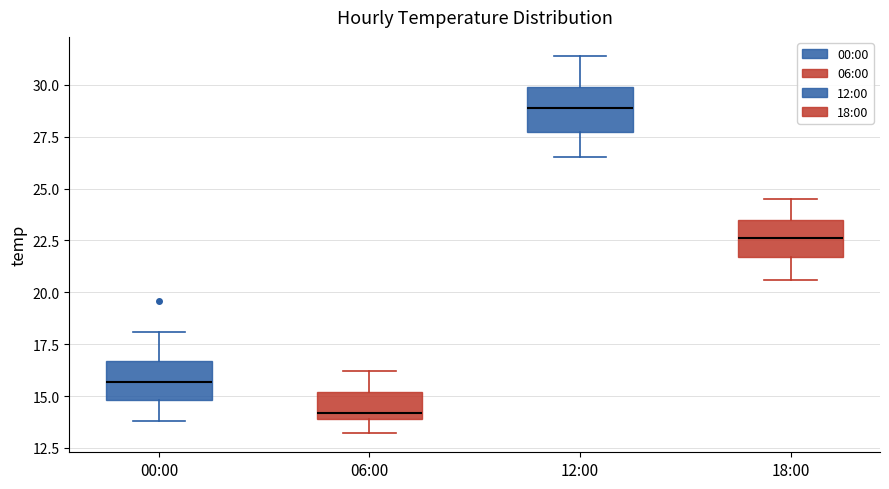

Which box has the highest median line?

12:00